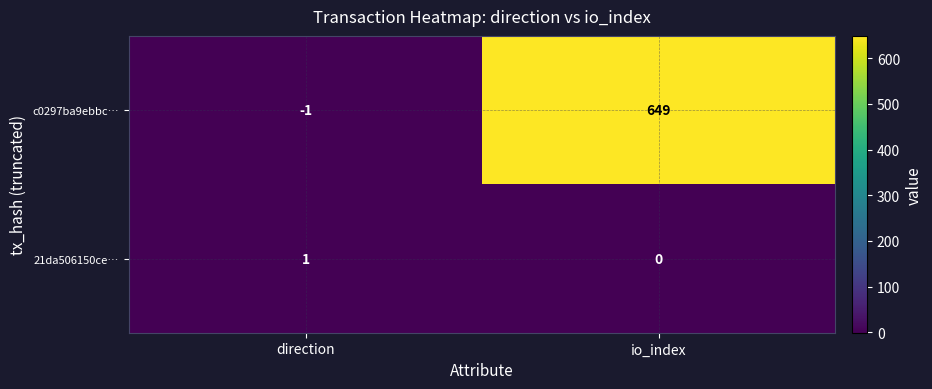

Reading left to right, list all the values displayed in this chart.

c0297ba9ebbc…: direction=-1	io_index=649
21da506150ce…: direction=1	io_index=0